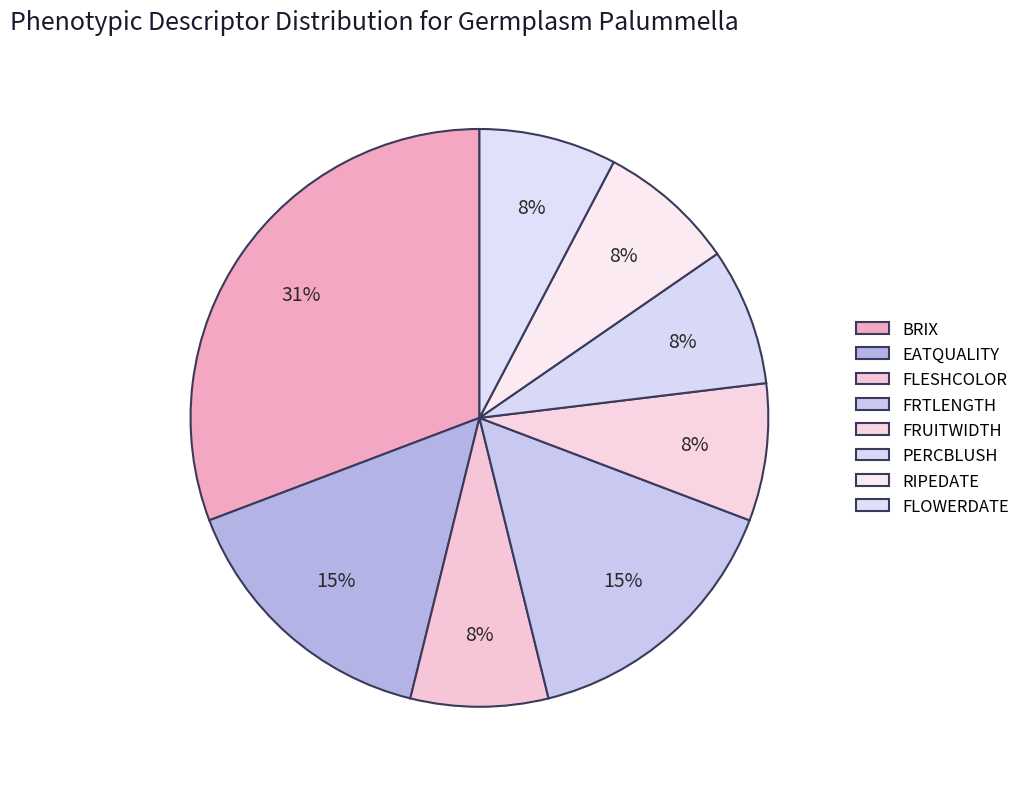

To the nearest percent, what is the average slice percentage?

12%